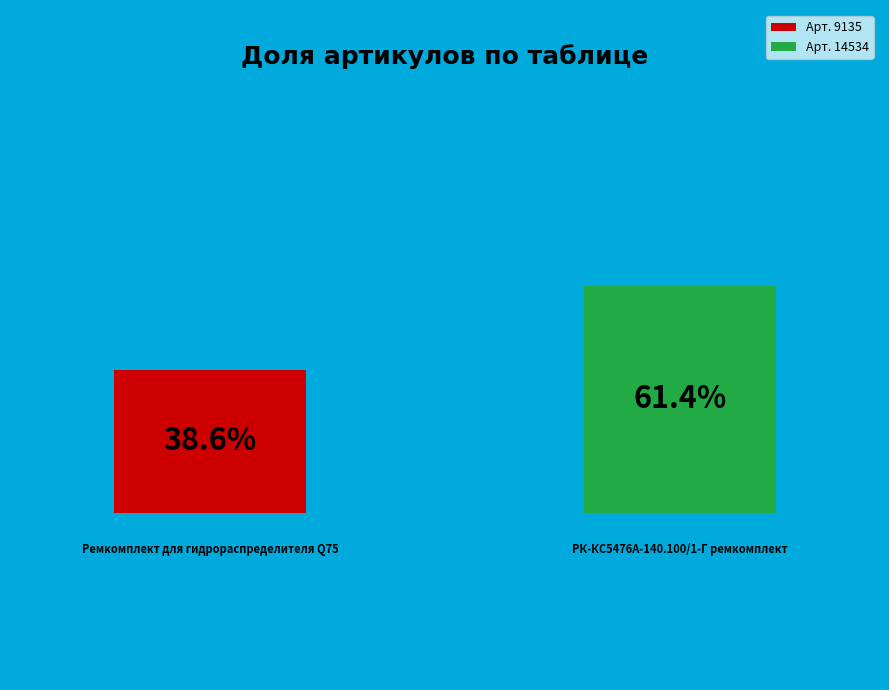

Rank the categories by value from highest to lowest.

РК-КС5476А-140.100/1-Г ремкомплект, Ремкомплект для гидрораспределителя Q75